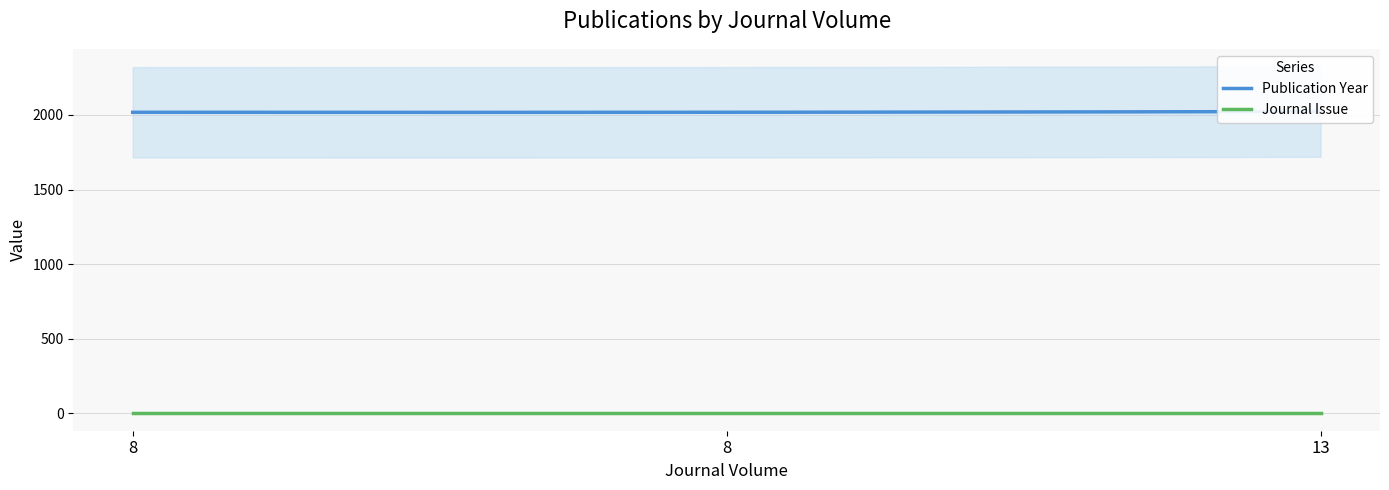

The Journal Issue series shows 1 at 8. True or false?

True